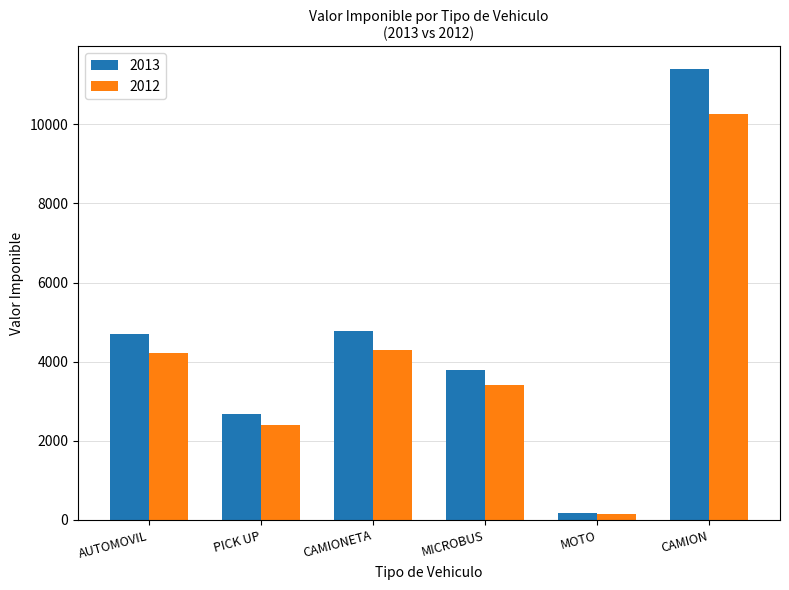

What position from the left is MICROBUS?

4